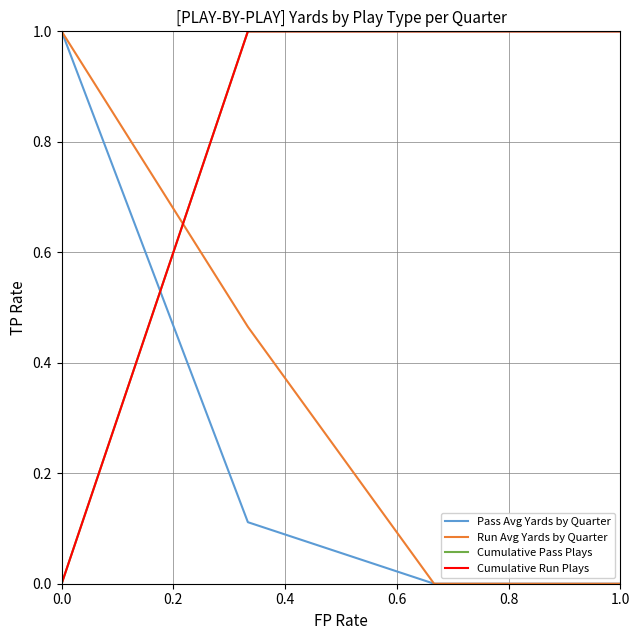

Does the chart display data point markers on the line(s)?

No